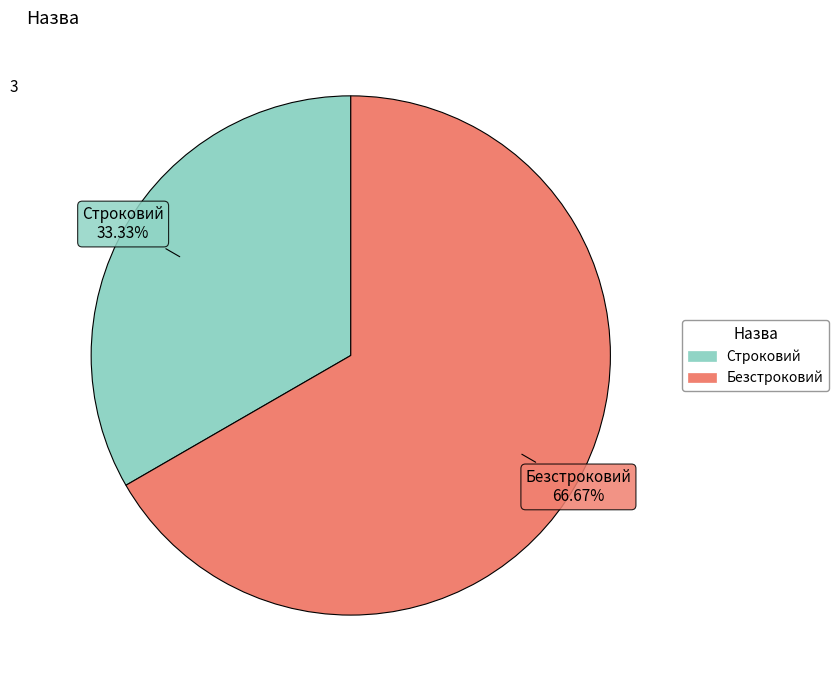

Rank the categories by value from highest to lowest.

Безстроковий, Строковий